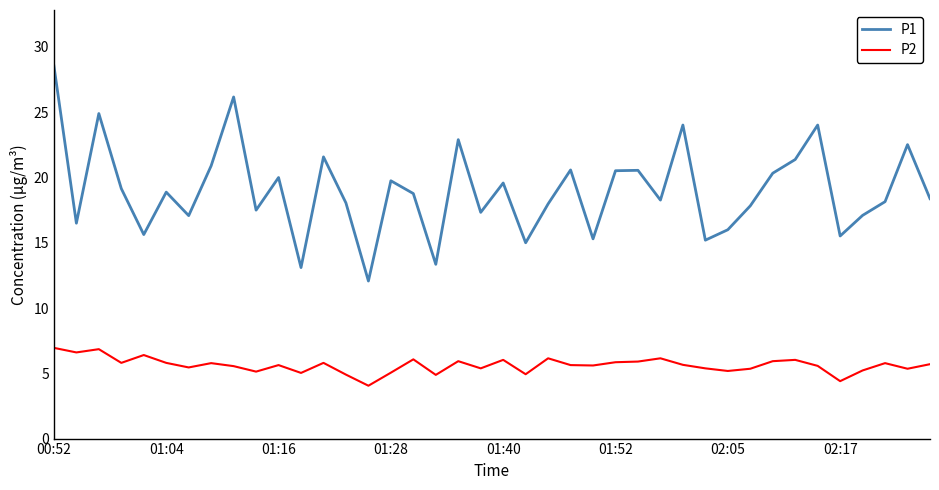

What is the maximum value shown in the chart?

28.6